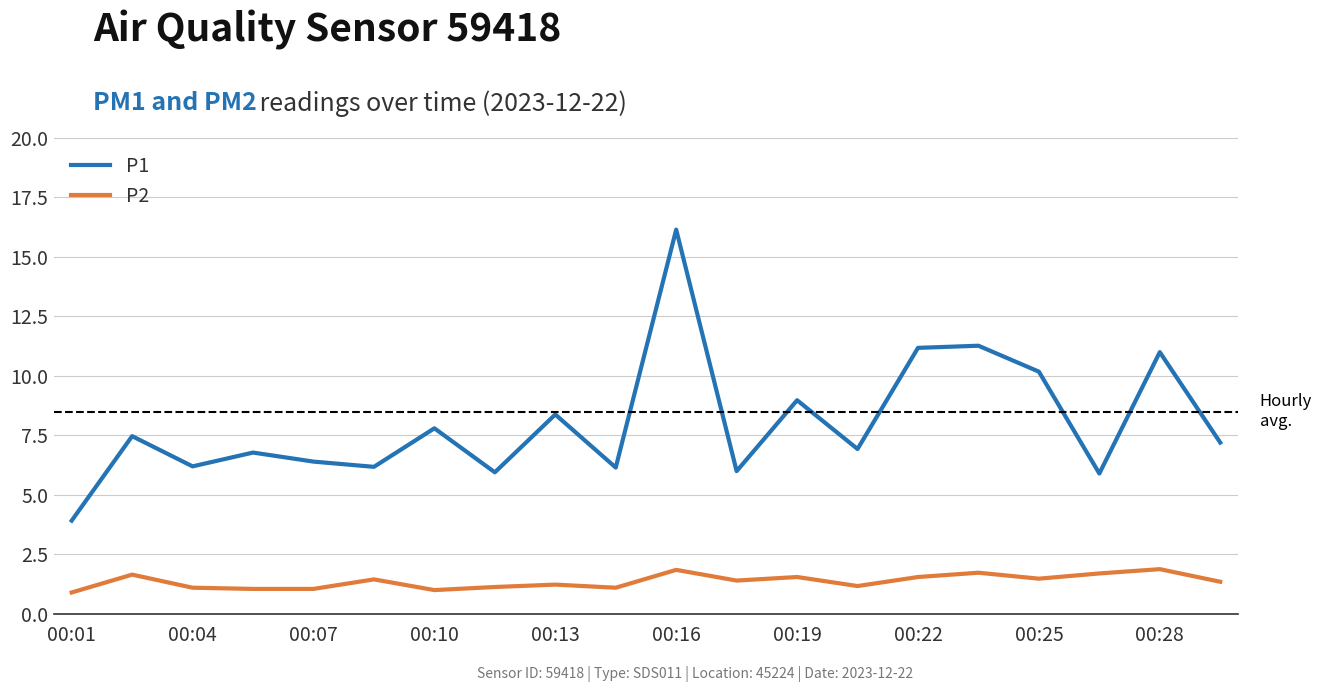

True or false: P2 and P1 intersect in this chart.

False